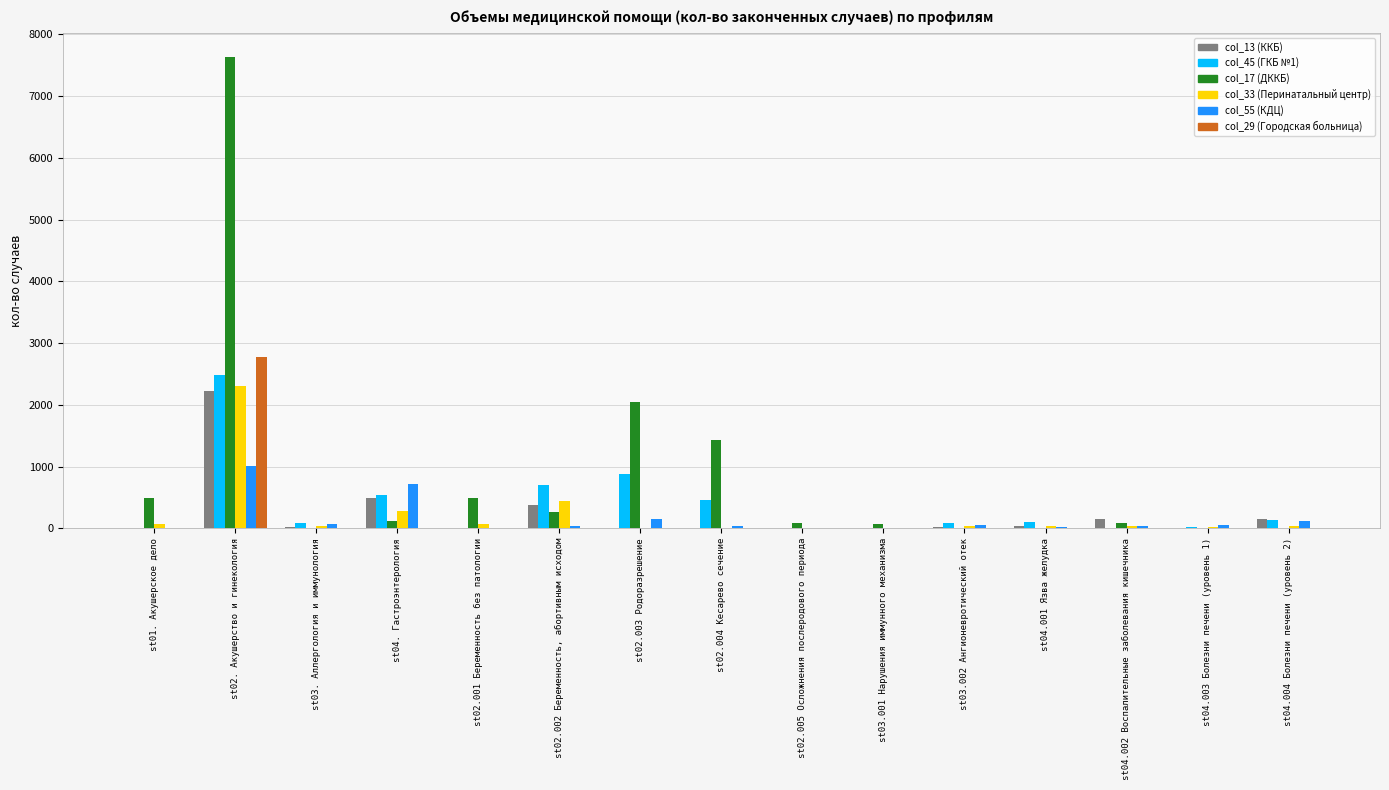

What is the average value of the col_45 (ГКБ №1) series?

367